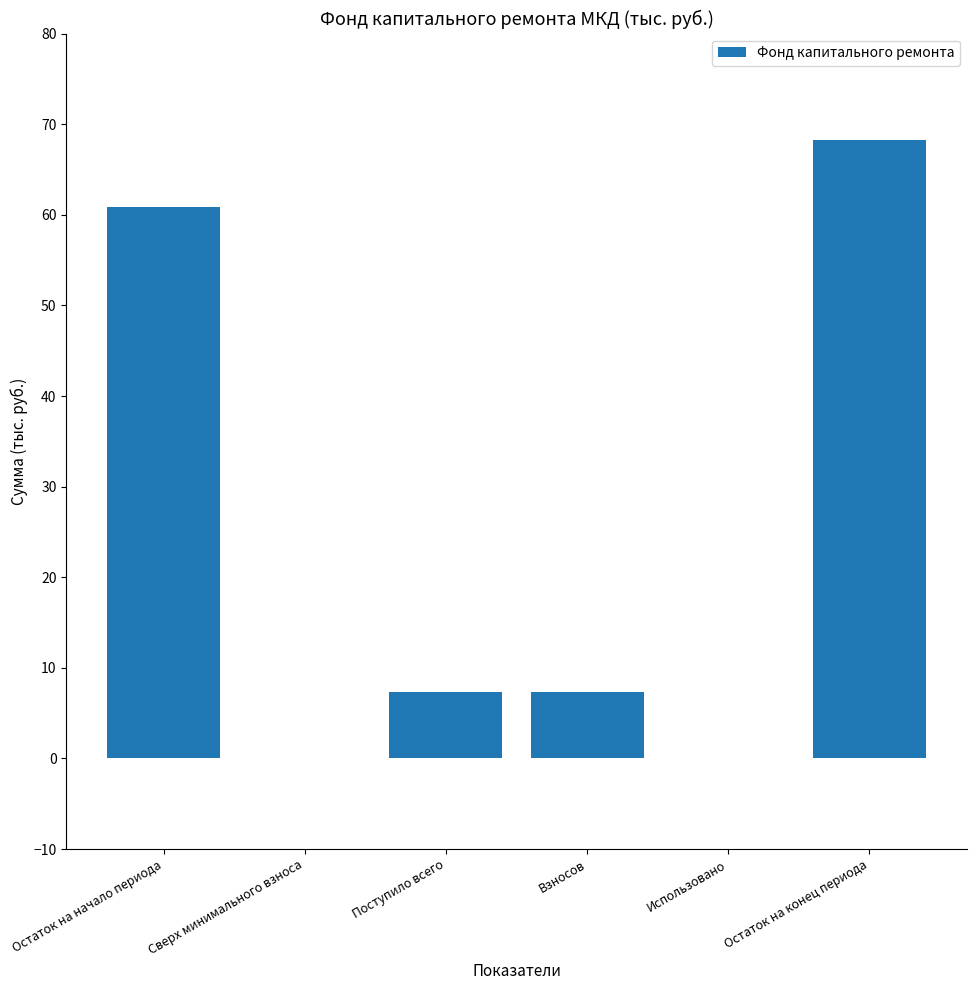

What is the sum of the values at Взносов and Использовано?

7.3